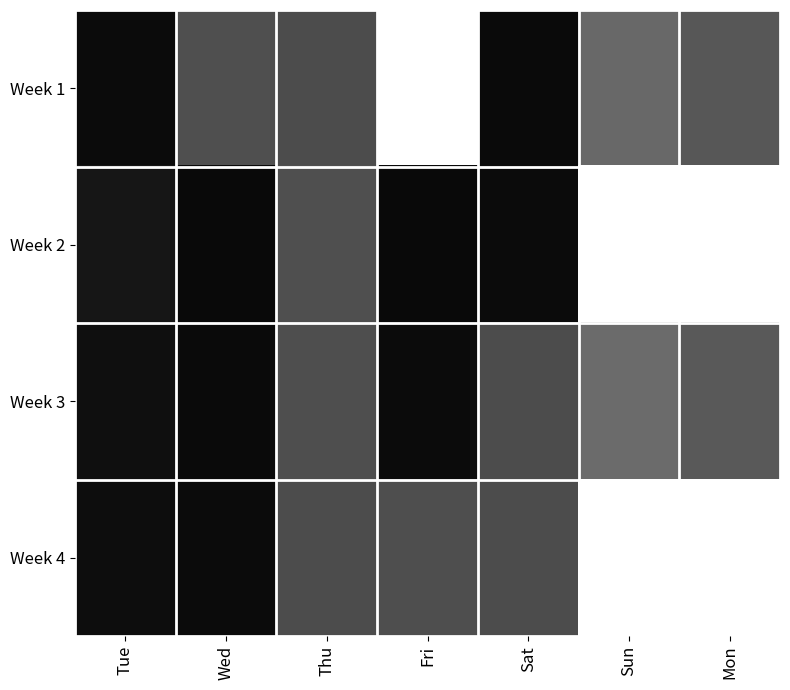

What is the spread (max minus min) of values at Thu?

0.2